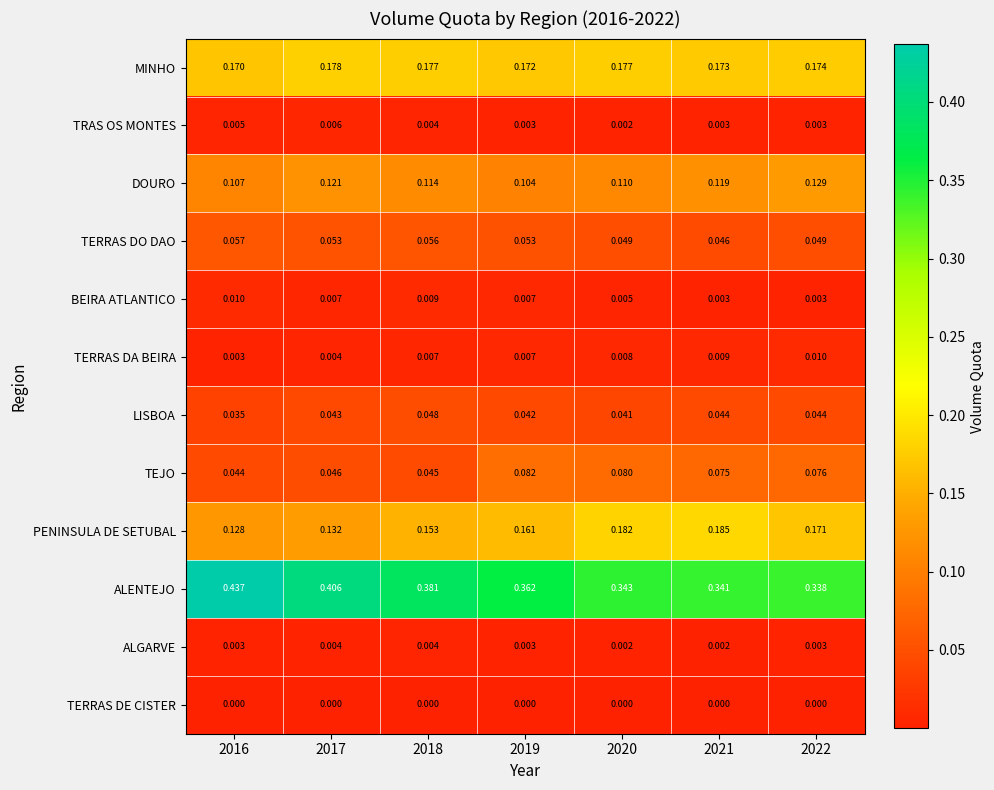

Which series has the largest range (max minus min)?

ALENTEJO